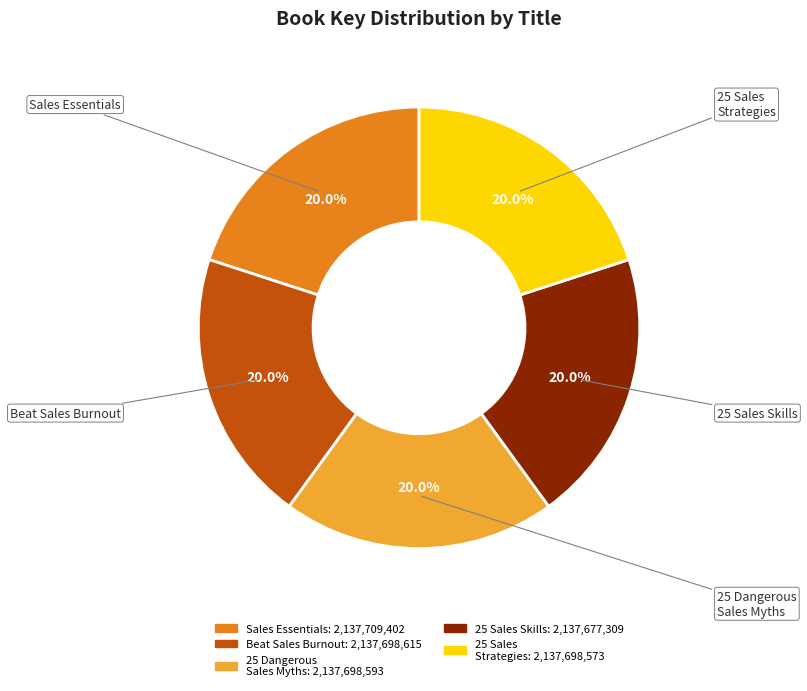

Does any single category account for the majority?

No